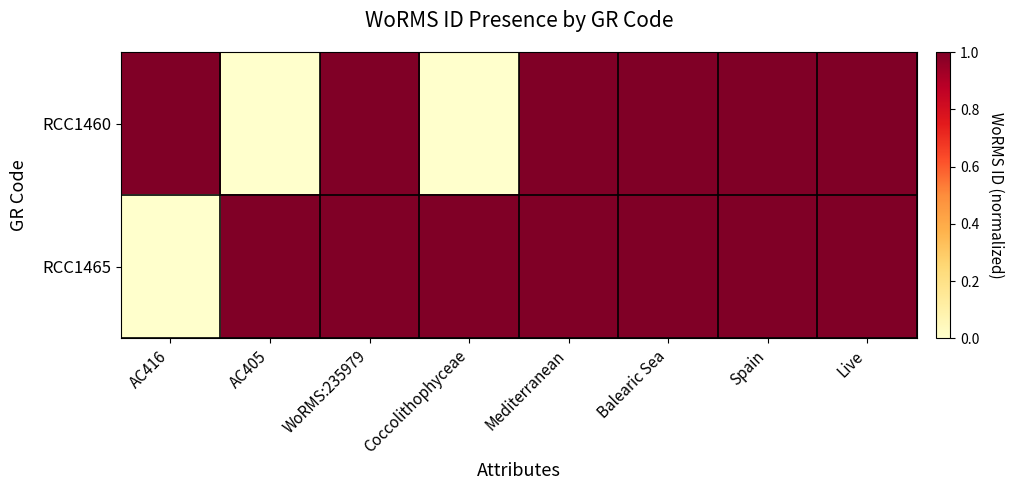

Reading right to left, transcribe all the data shown in this chart.

RCC1460: Live=1	Spain=1	Balearic Sea=1	Mediterranean=1	Coccolithophyceae=0	WoRMS:235979=1	AC405=0	AC416=1
RCC1465: Live=1	Spain=1	Balearic Sea=1	Mediterranean=1	Coccolithophyceae=1	WoRMS:235979=1	AC405=1	AC416=0